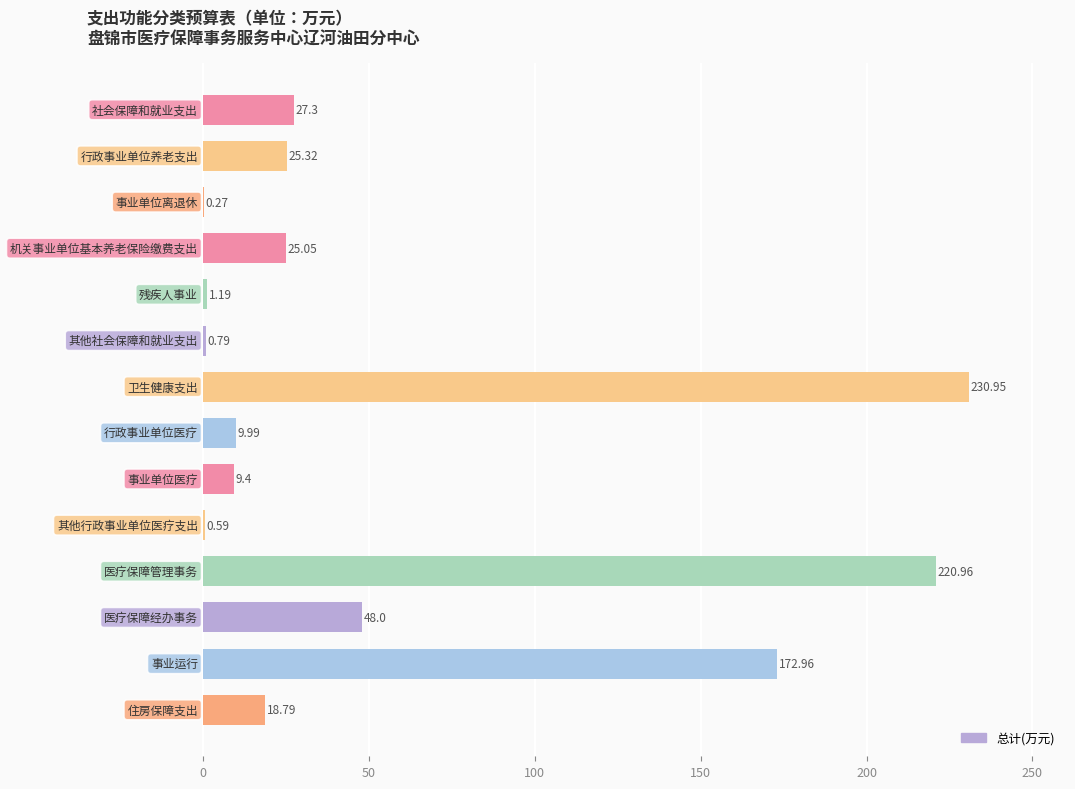

What is the sum of all values?

791.6